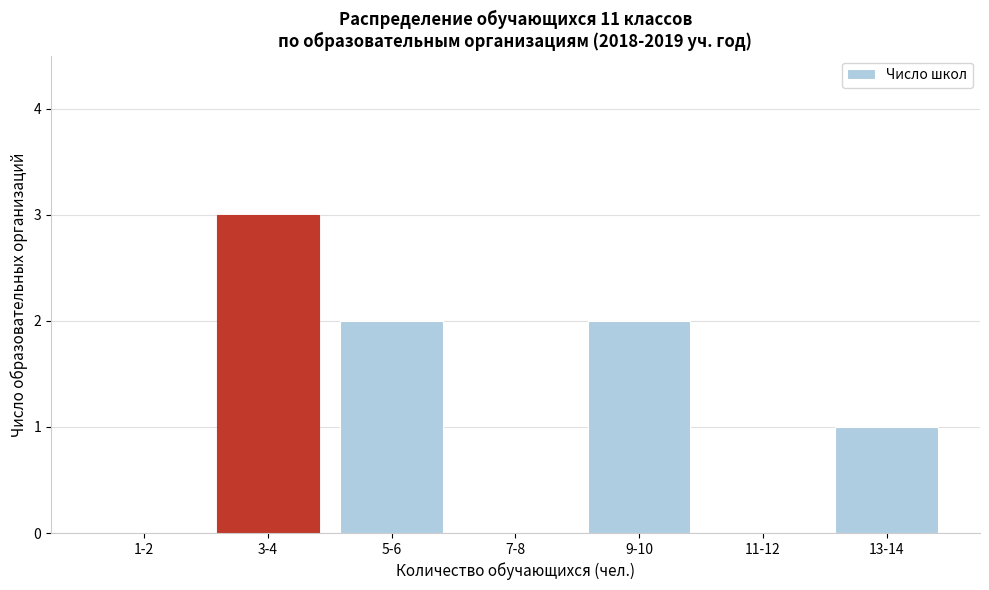

Reading left to right, what are all the values shown in this chart?

1-2=0	3-4=3	5-6=2	7-8=0	9-10=2	11-12=0	13-14=1